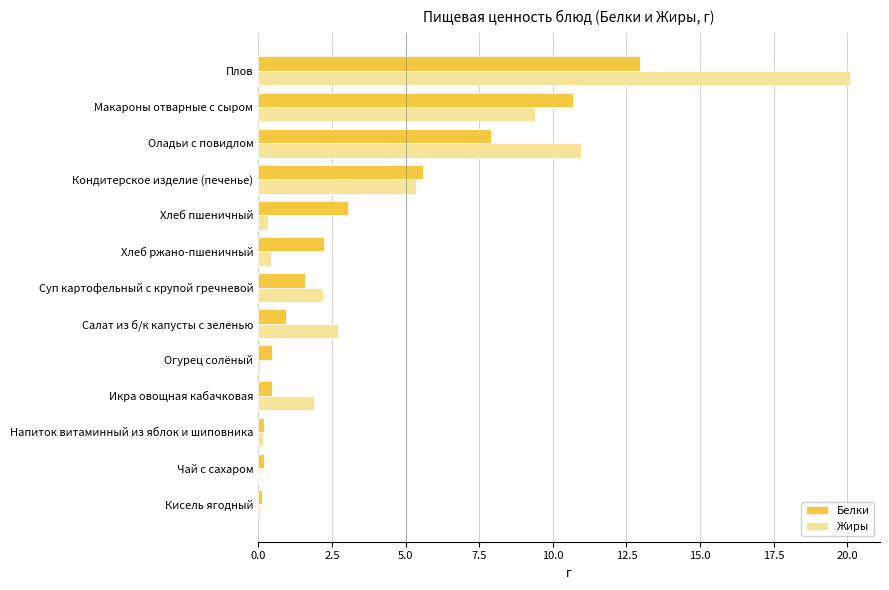

What is the maximum value shown in the chart?

20.1